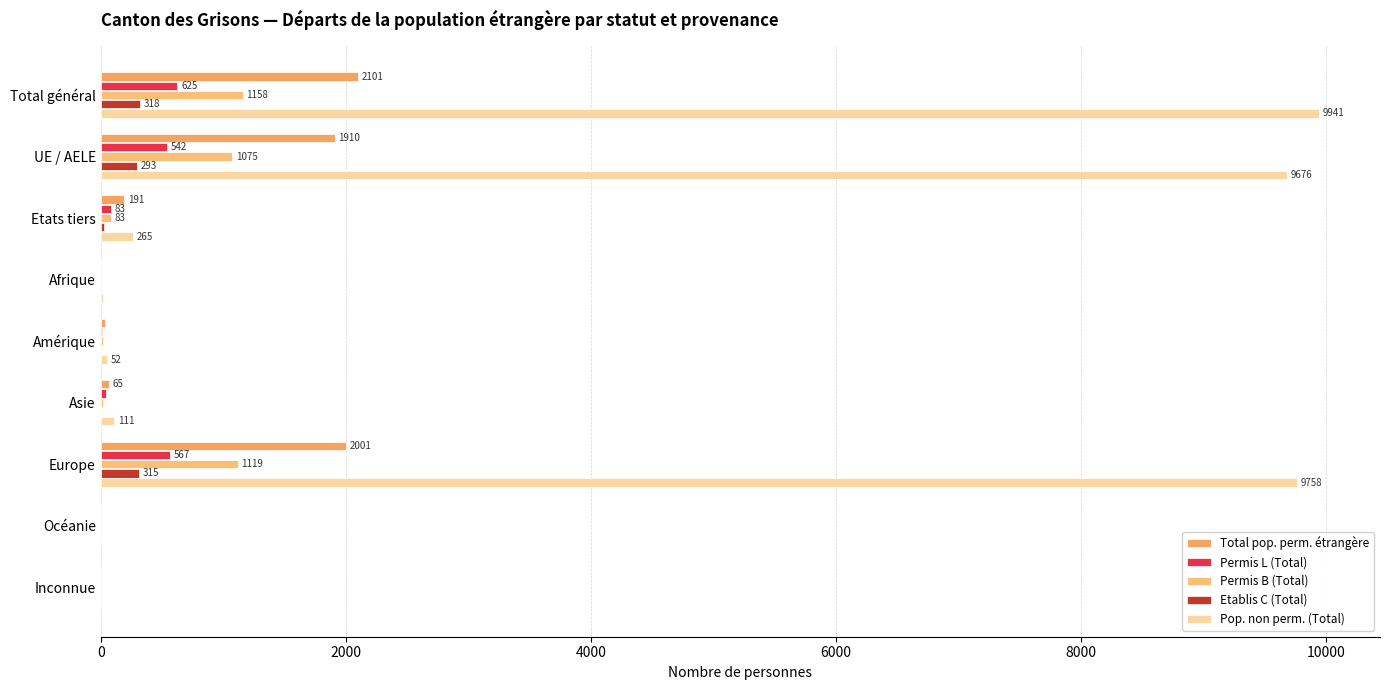

How many data points does each series have?

9